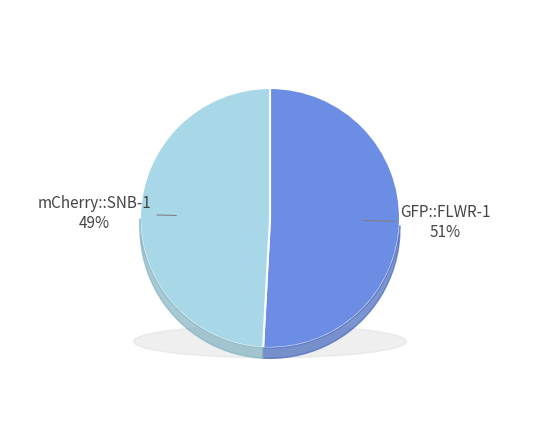

To the nearest percent, what portion does GFP::FLWR-1 represent?

51%